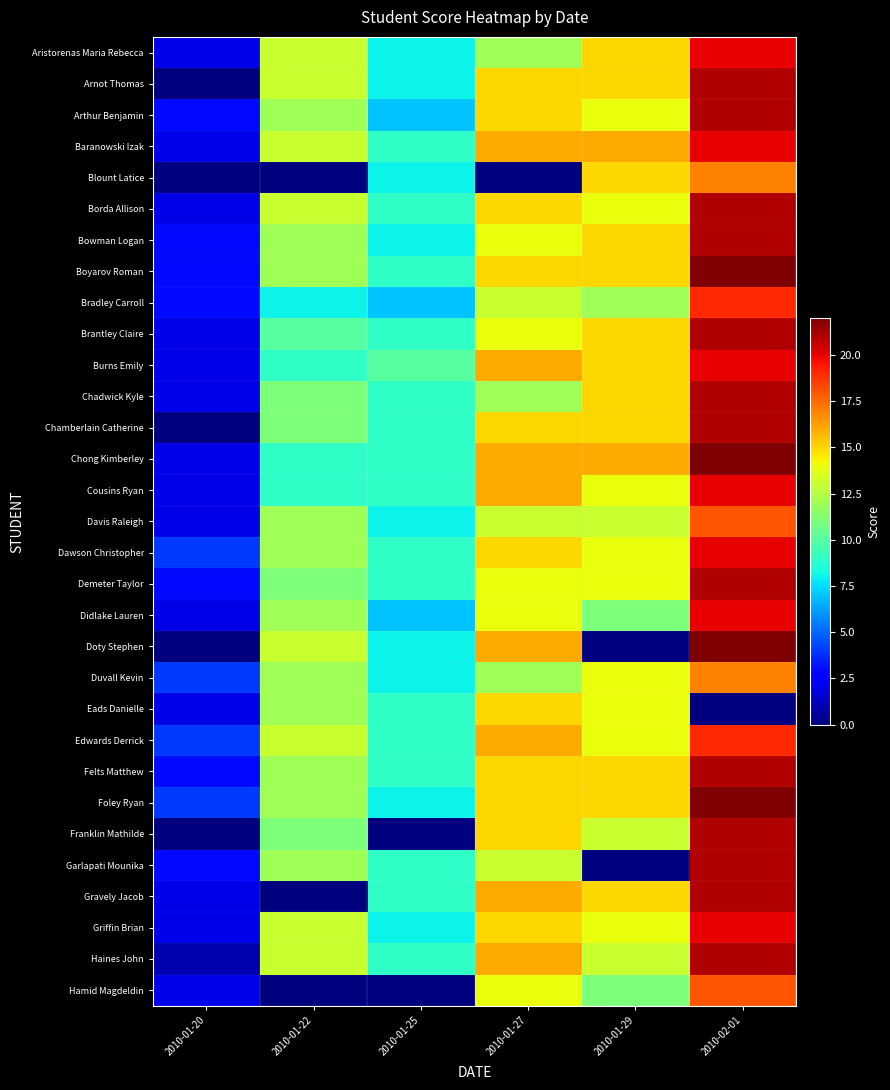

How many distinct data groups are displayed?

31